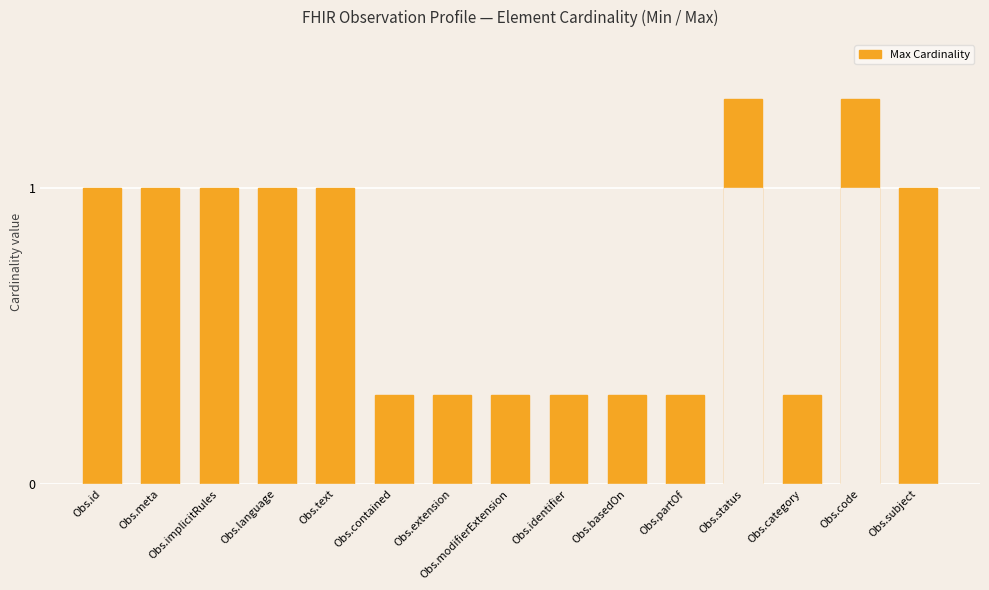

Is the value of Max Cardinality at Obs.subject greater than the value of Min Cardinality at Obs.category?

Yes